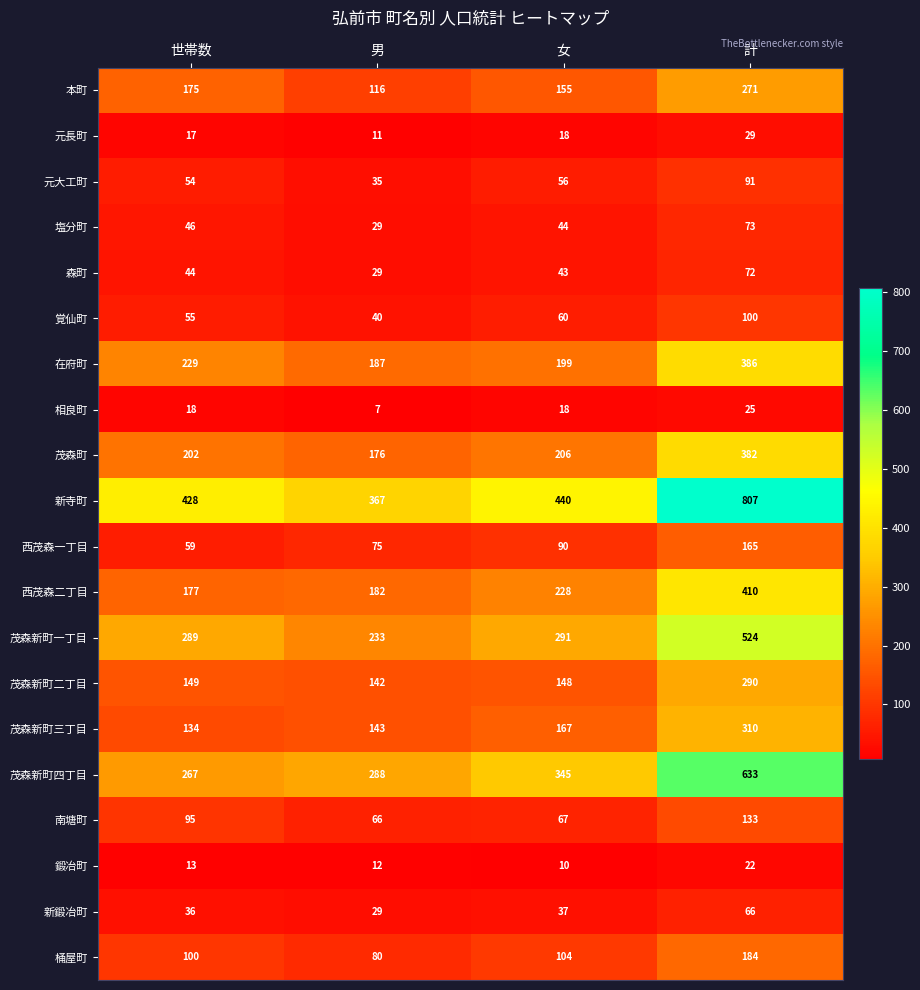

What is the average value of the 鍛冶町 series?

14